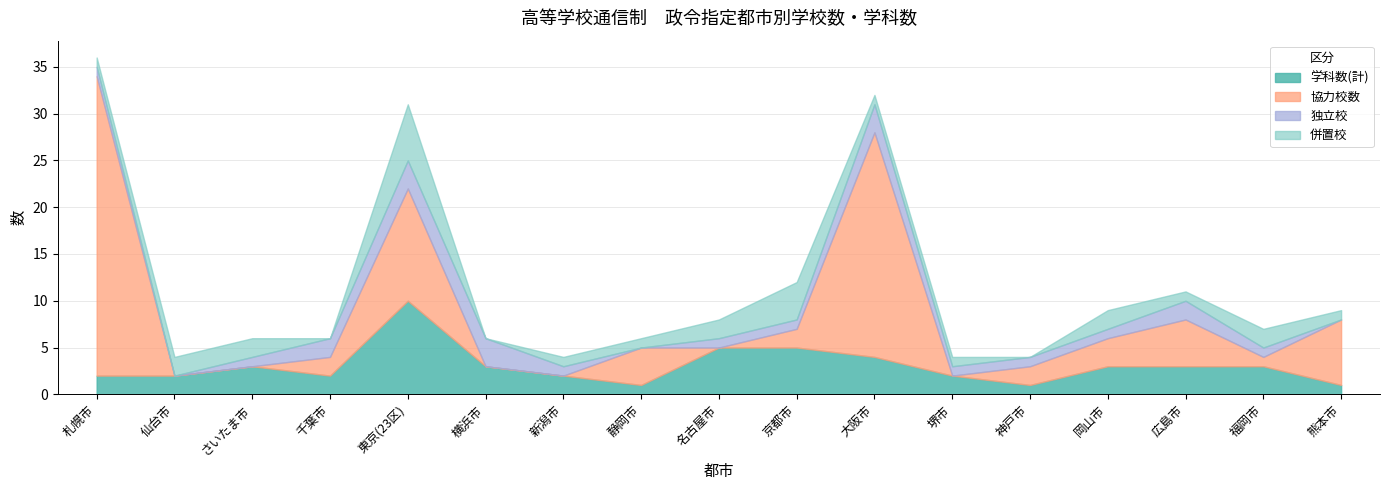

The value of 併置校 at 熊本市 is 1. True or false?

True